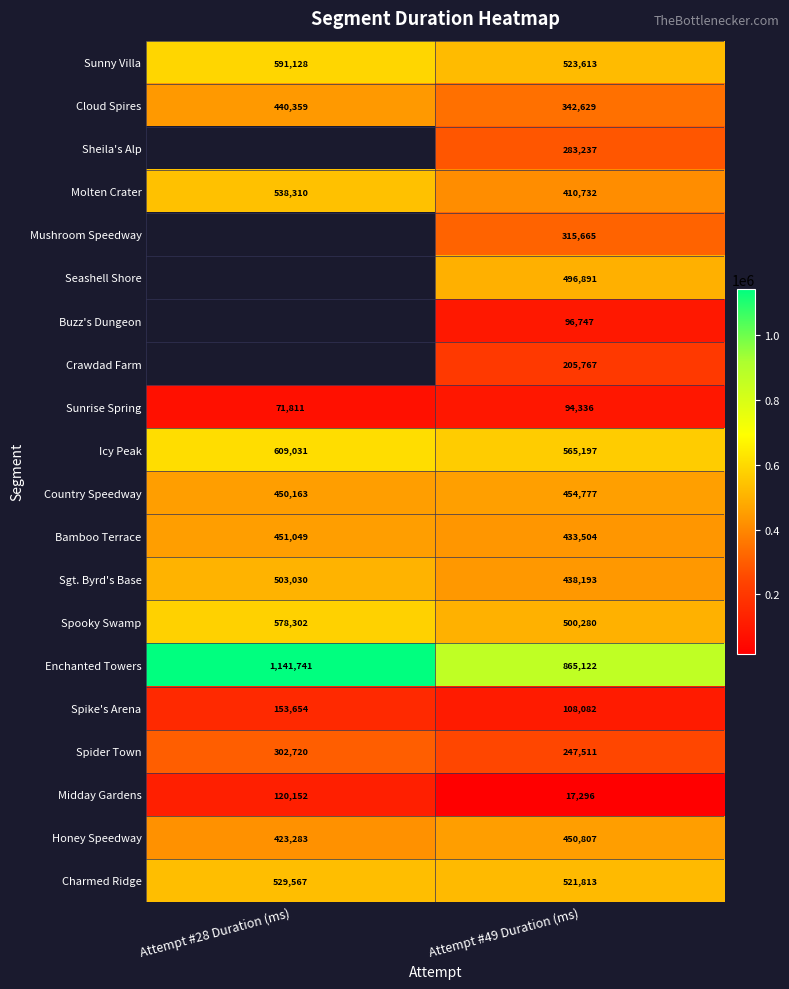

Is it true that Icy Peak equals 369741 at Attempt #28 Duration (ms)?

False